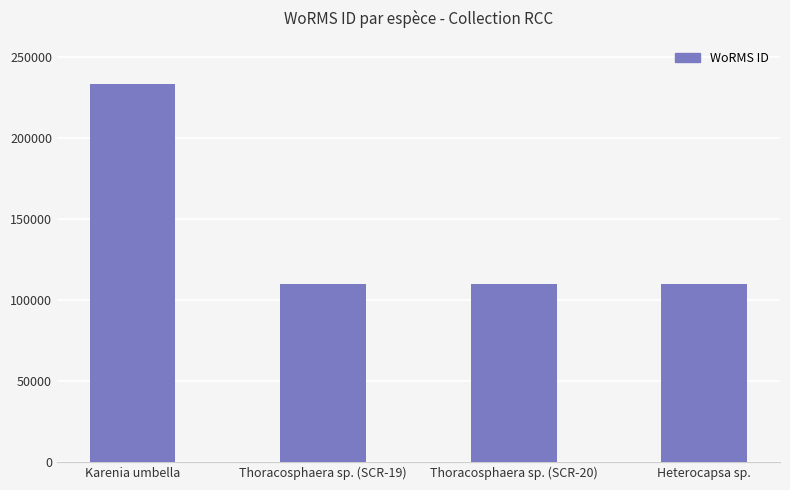

What position from the right is Thoracosphaera sp. (SCR-20)?

2